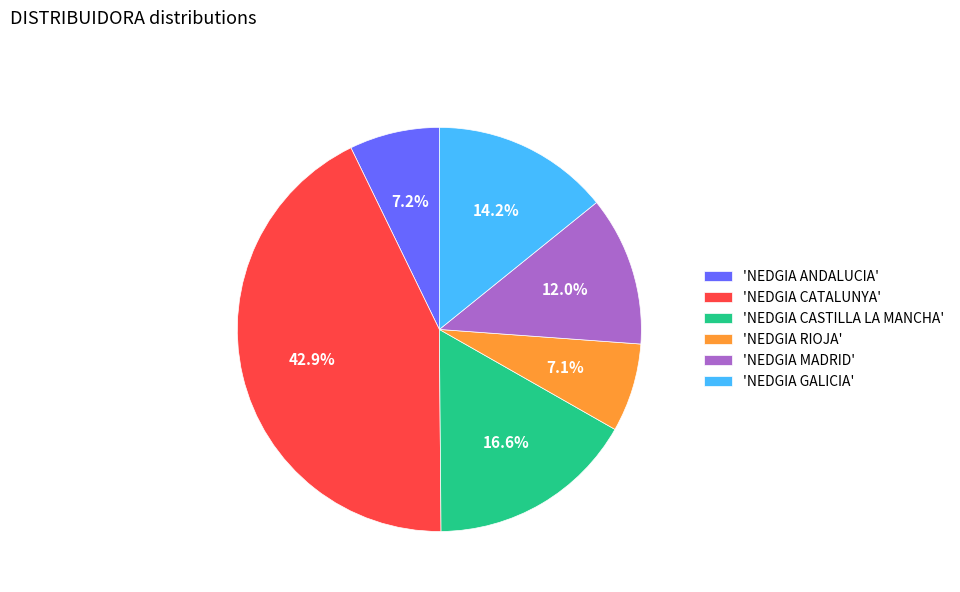

Which has a higher value, 'NEDGIA CATALUNYA' or 'NEDGIA MADRID'?

'NEDGIA CATALUNYA'